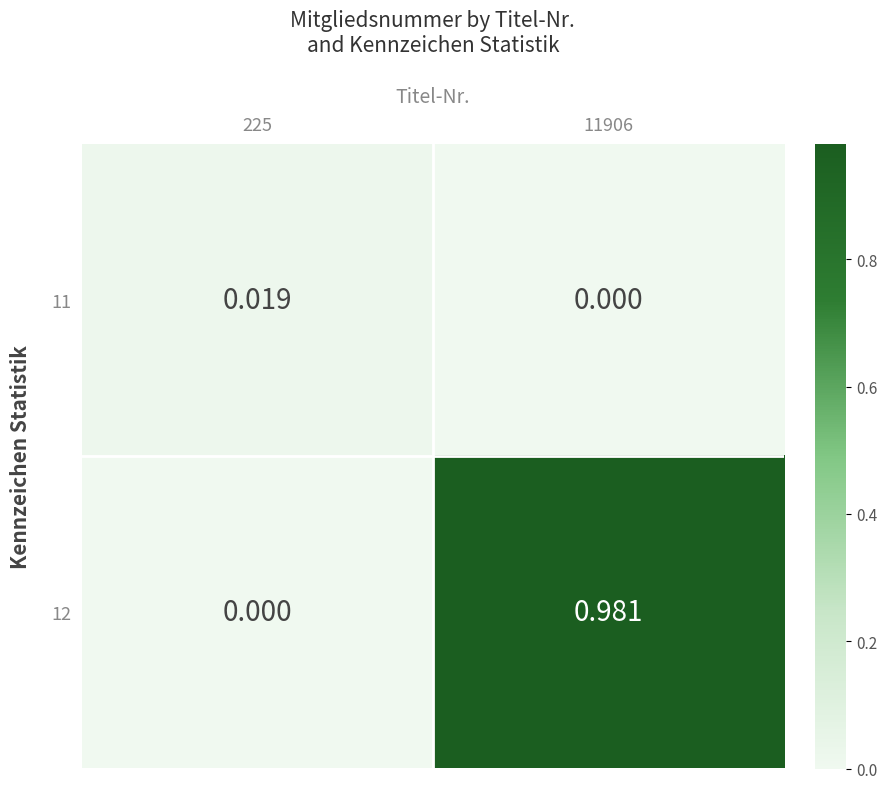

How many data points in 12 are above 0?

1